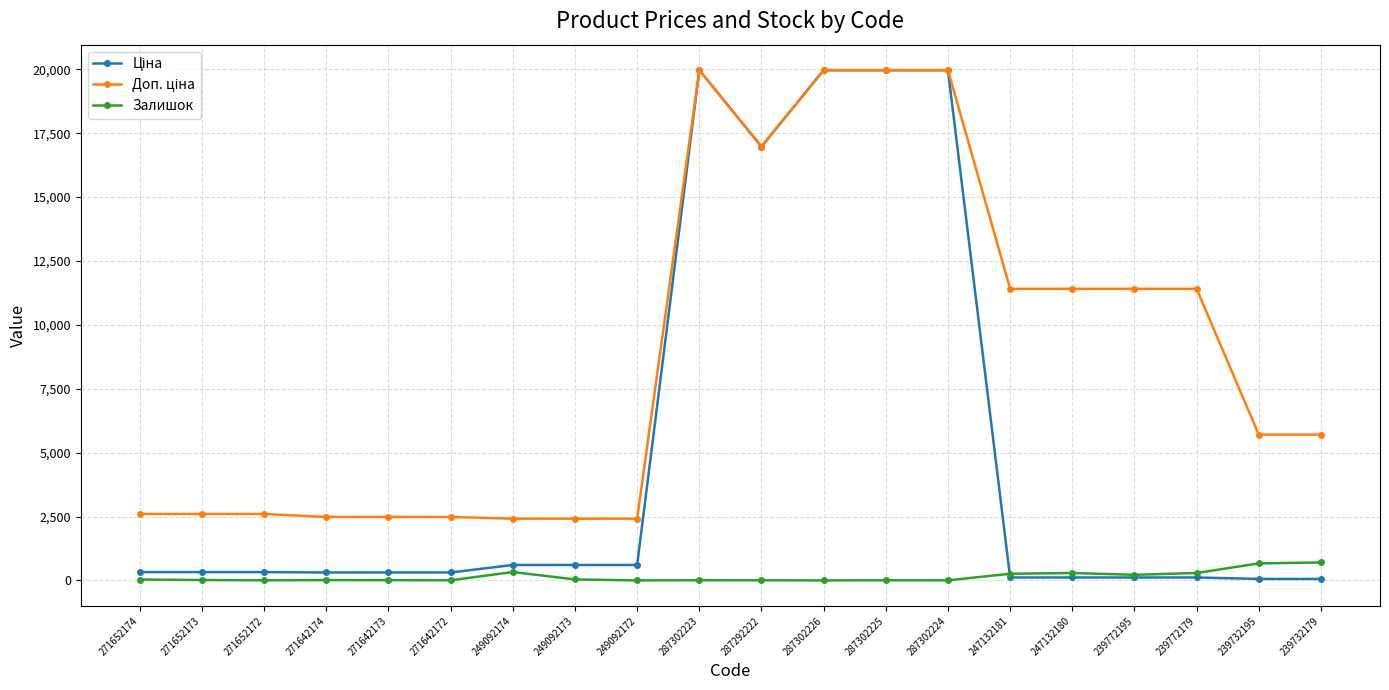

At how many categories does at least one series exceed 16016?

5